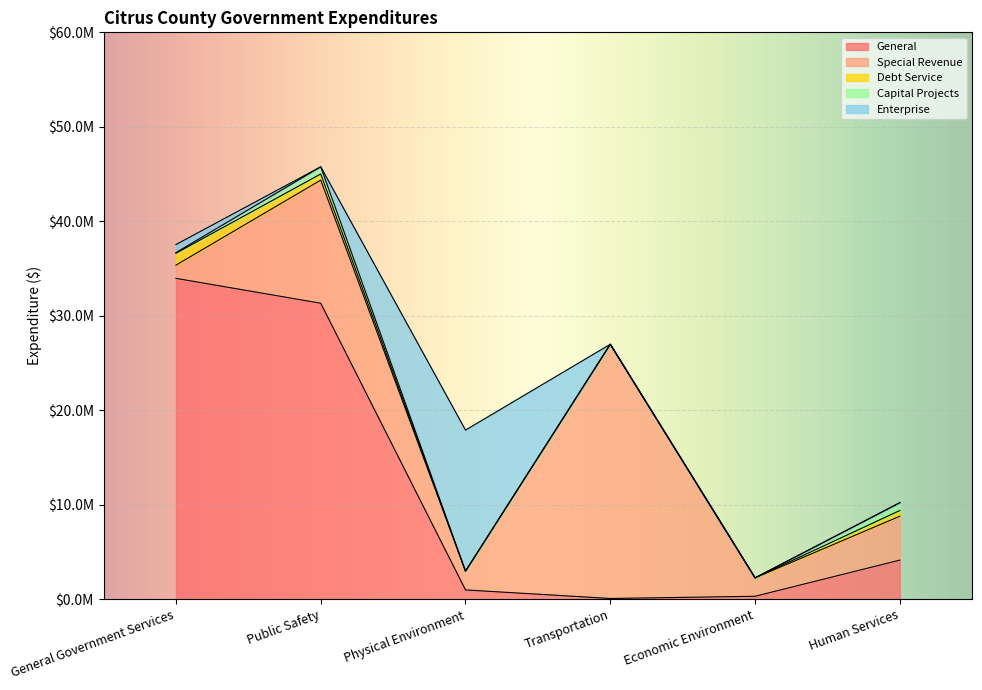

The value of Special Revenue at Human Services is 1117623. True or false?

False